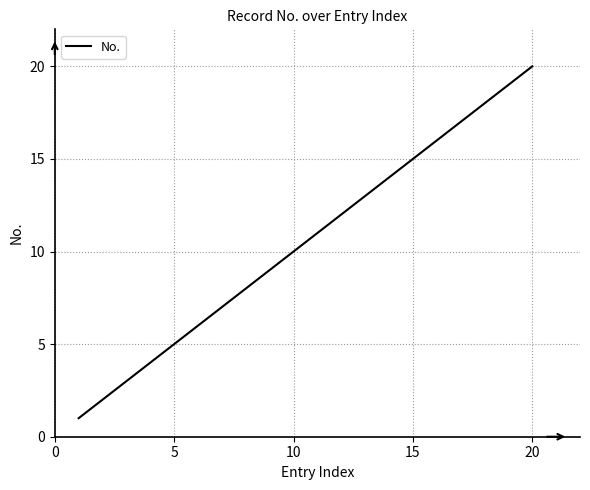

What is the difference between the maximum and minimum values?

19